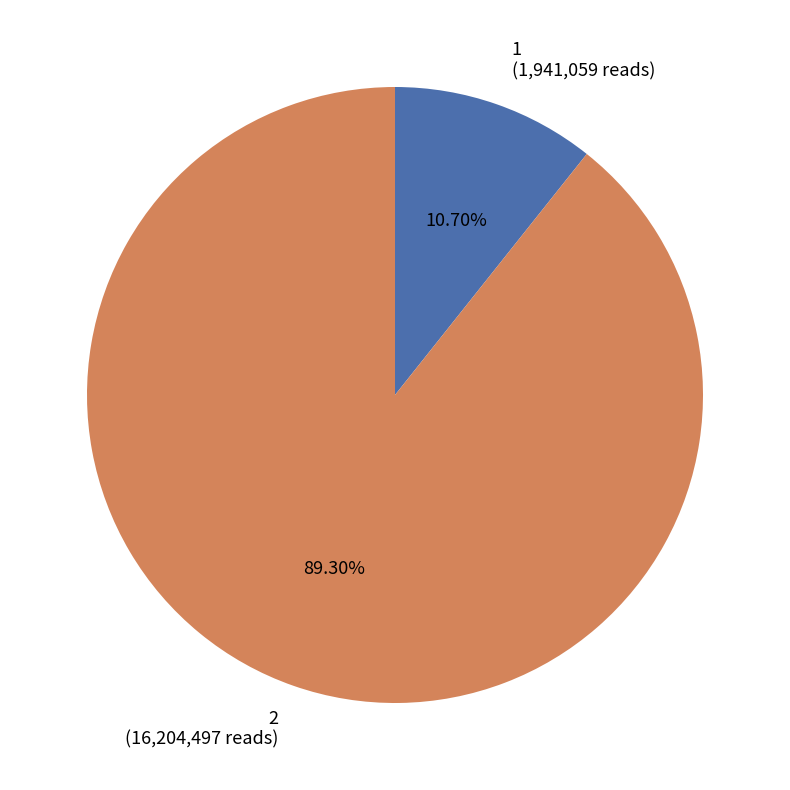

Does any single category account for the majority?

Yes